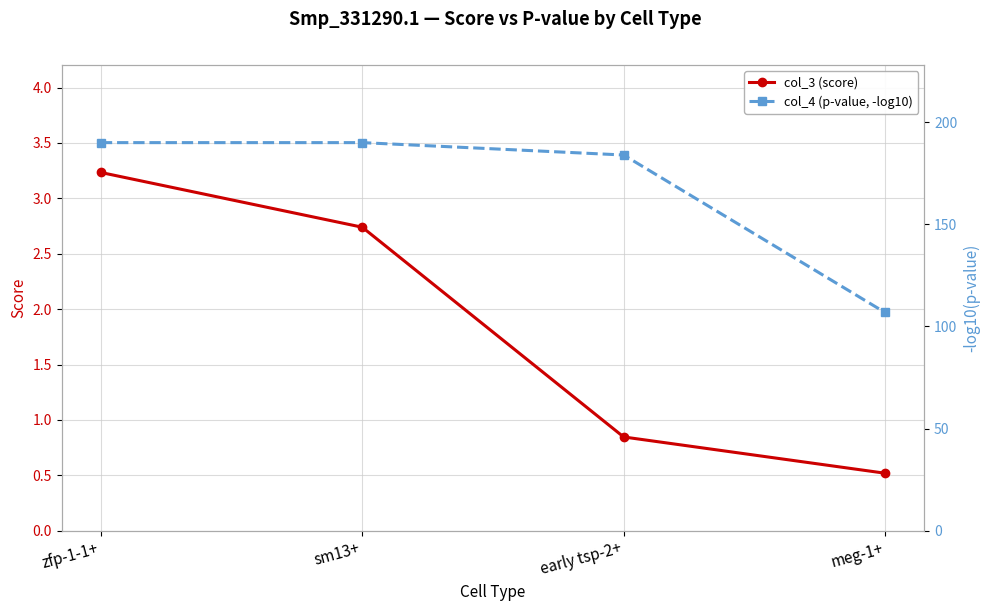

Which series has the largest total across all categories?

col_4 (p-value, -log10)